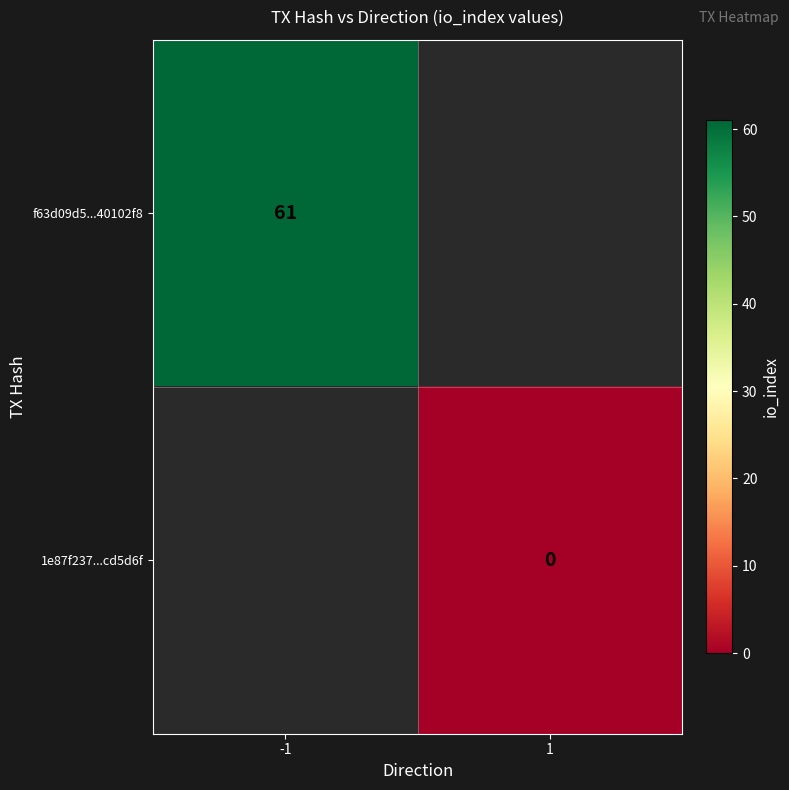

How many data points does each series have?

2